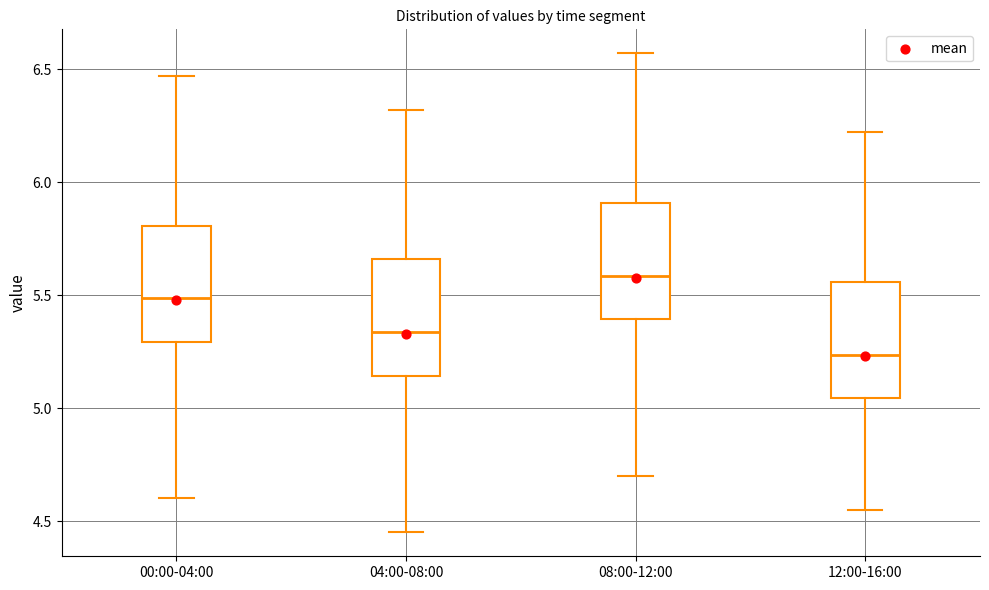

Where is the upper edge of the box for 00:00-04:00 on the y-axis? The values are not printed on the chart, so give them approximately, as read against the axis.

5.80